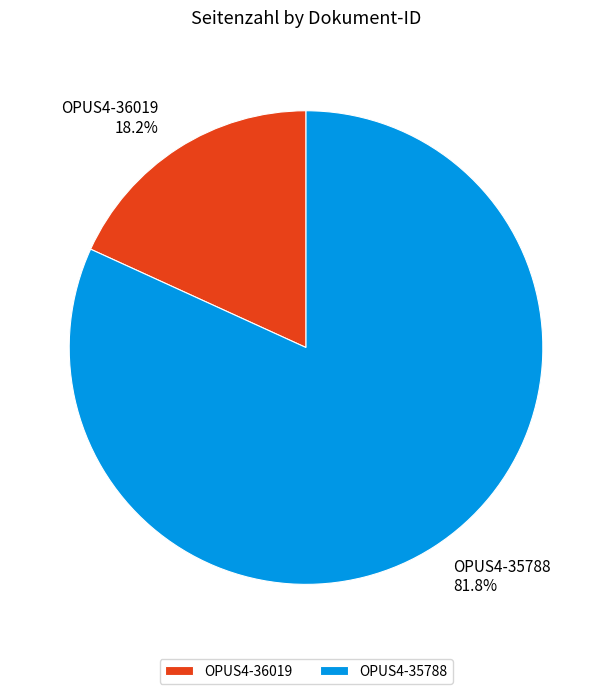

True or false: OPUS4-36019 accounts for 18% of the total.

True